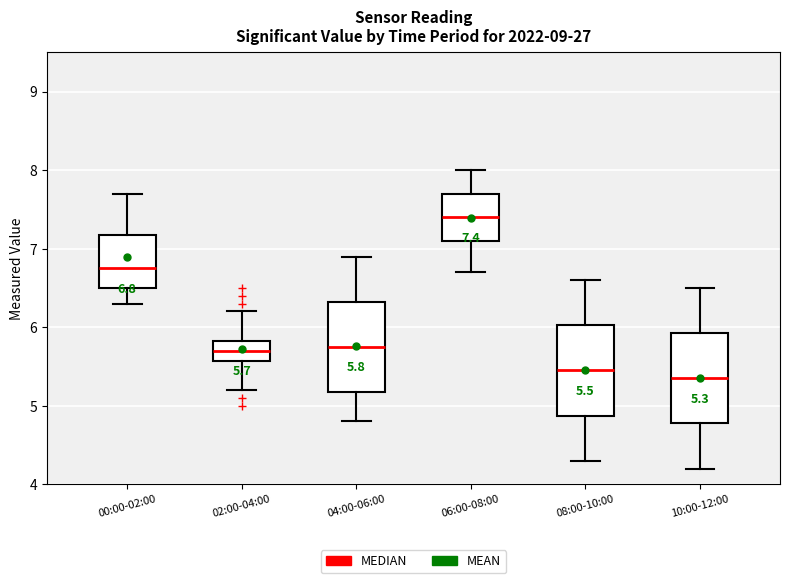

Which box has the lowest median line?

10:00-12:00